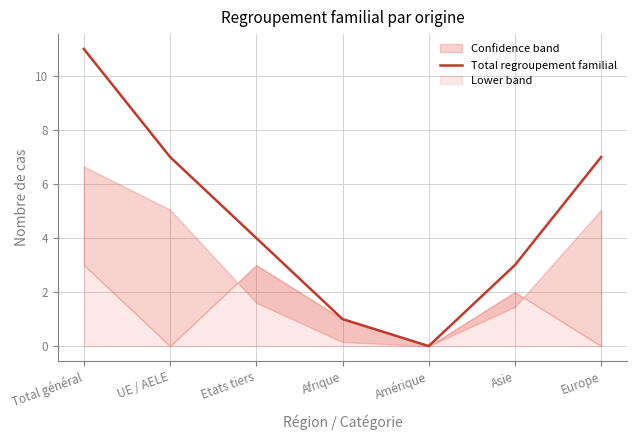

What is the average value?

5